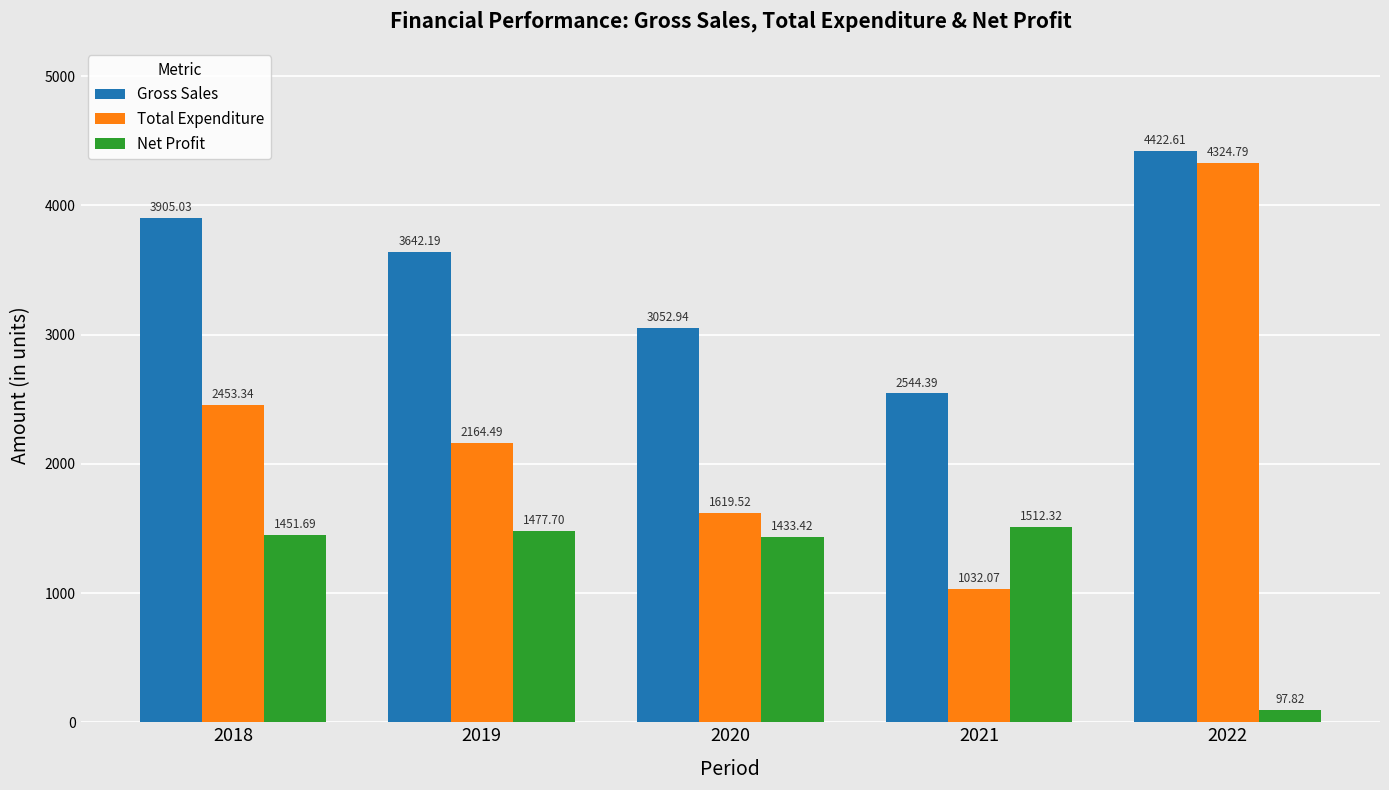

True or false: Total Expenditure has a value of 4324.8 at 2022.

True